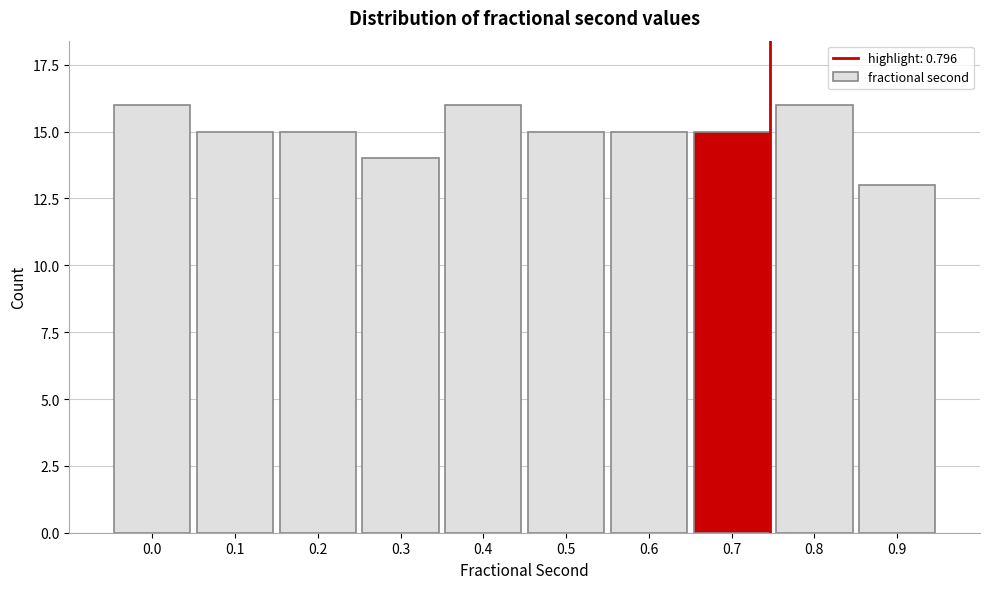

Reading right to left, list all the values displayed in this chart.

0.9=13	0.8=16	0.7=15	0.6=15	0.5=15	0.4=16	0.3=14	0.2=15	0.1=15	0.0=16